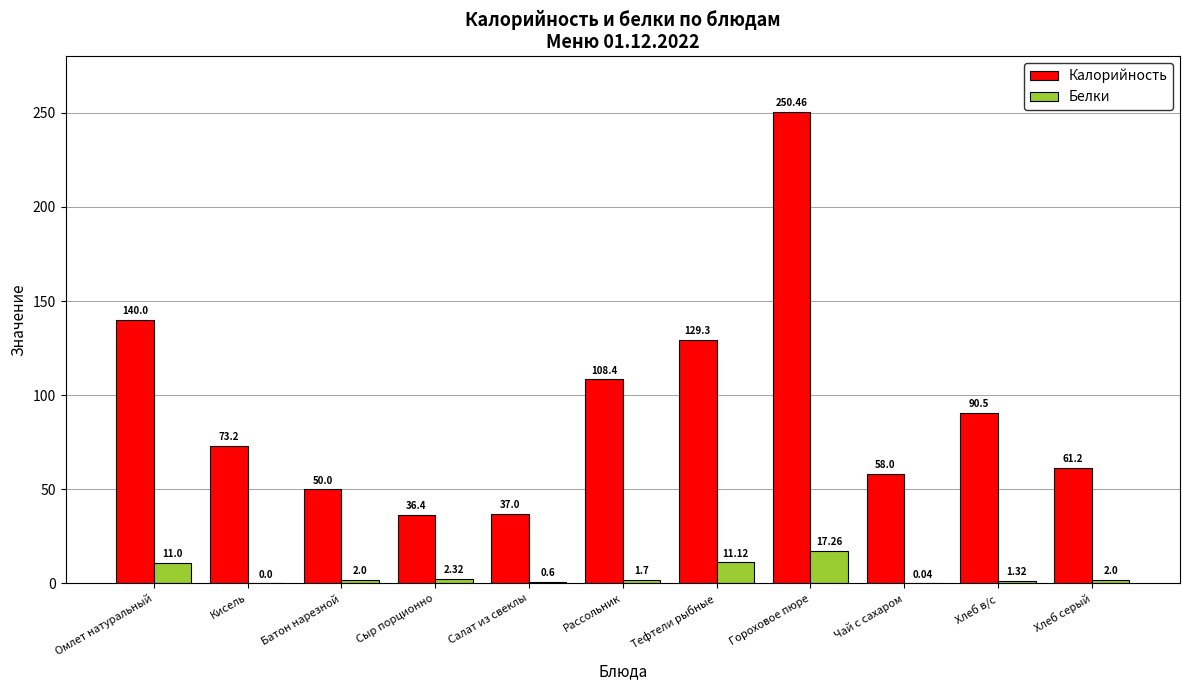

What are all the series names shown in the legend?

Калорийность, Белки